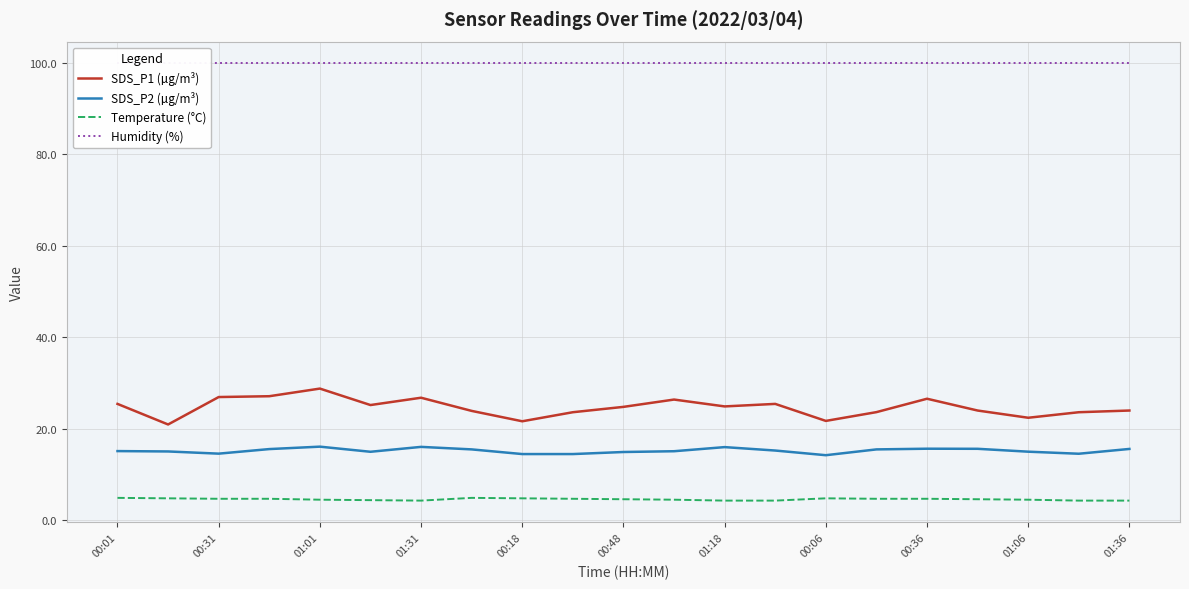

True or false: Temperature (°C) and SDS_P2 (µg/m³) intersect in this chart.

False